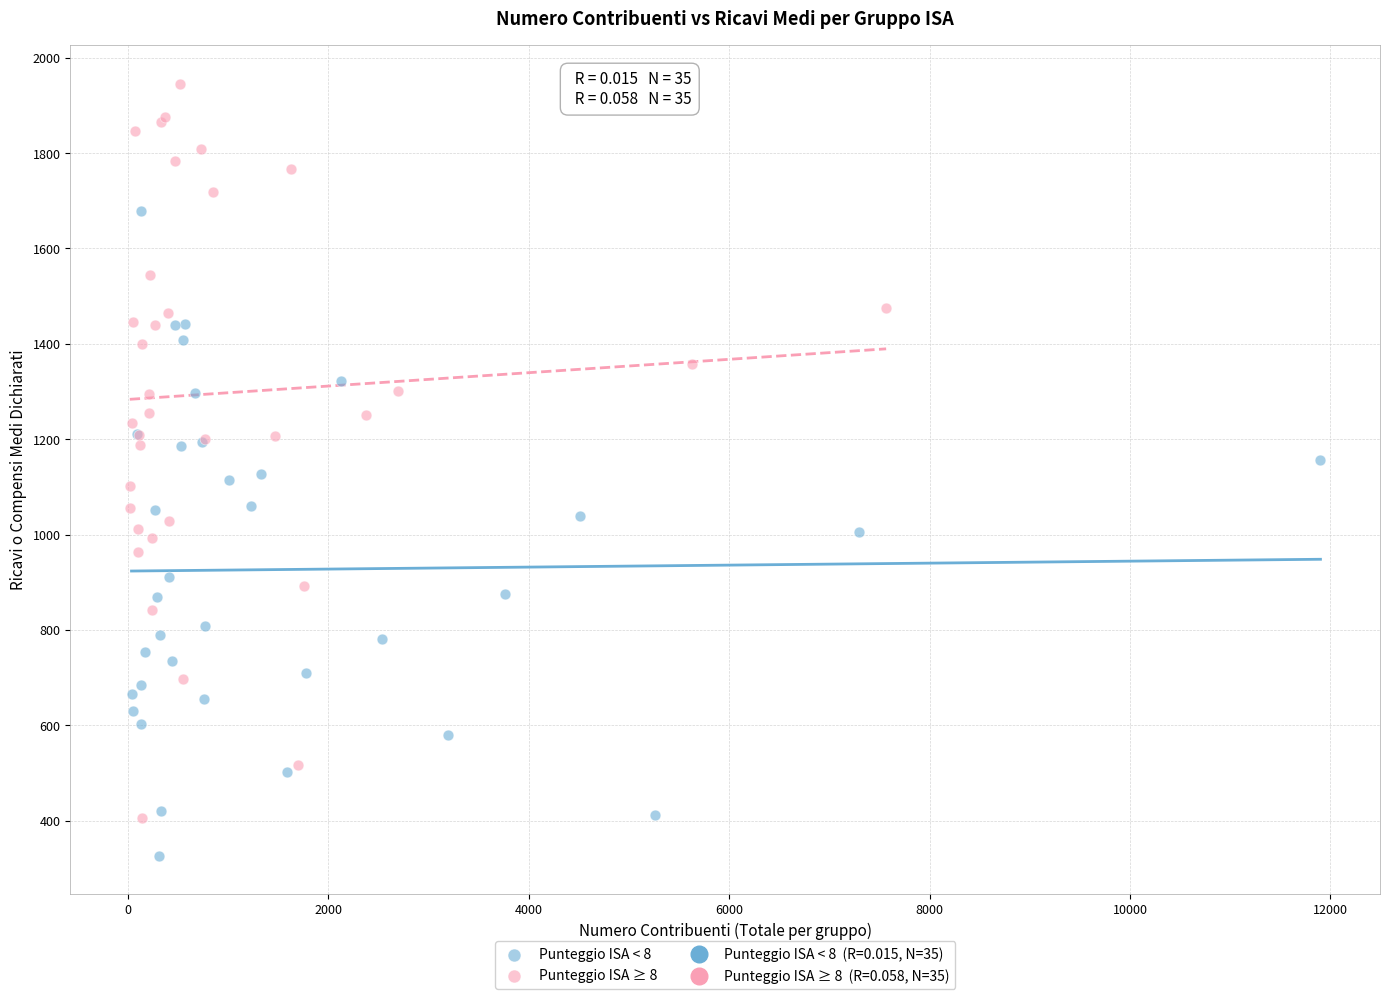

Which series has the widest spread of Y values?

Punteggio ISA ≥ 8